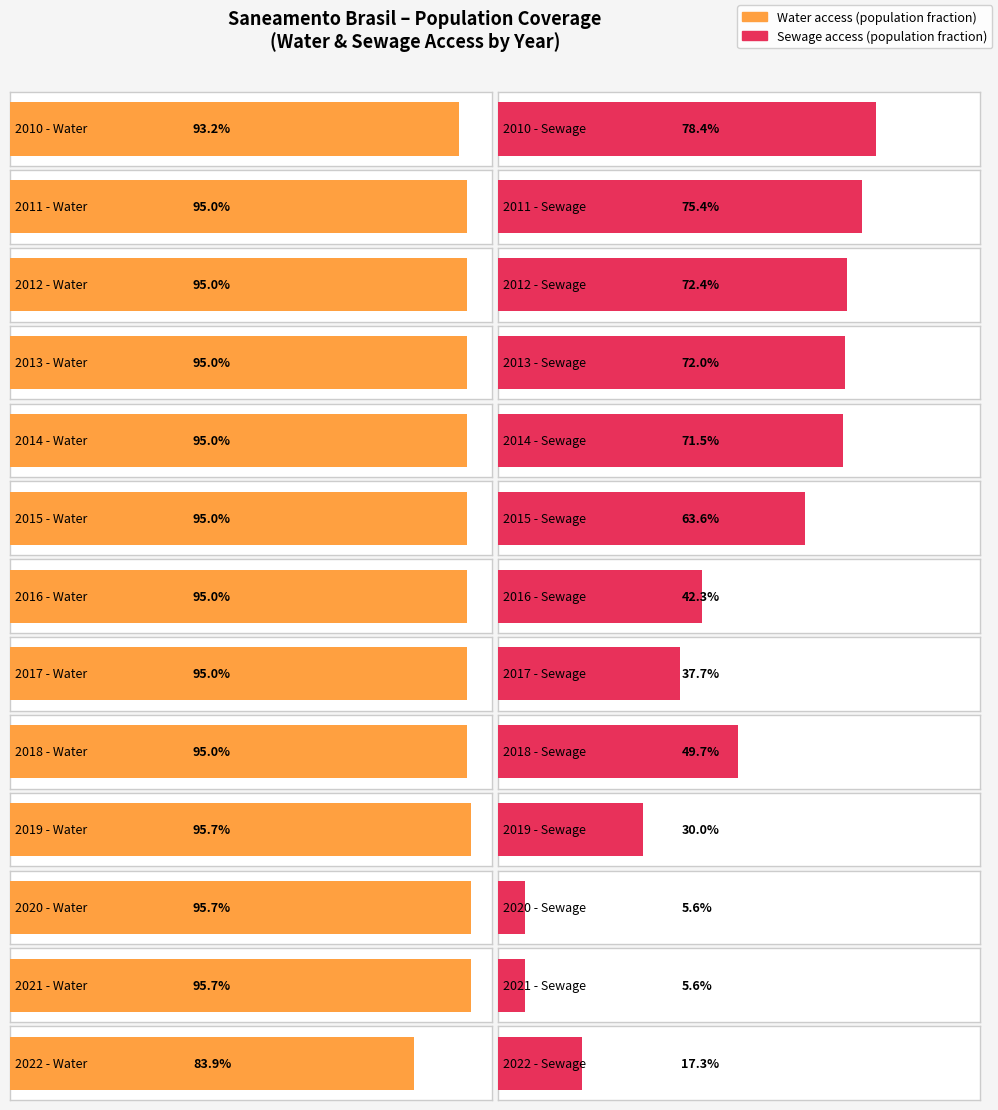

What is the total value across all series at 2010?

1.7